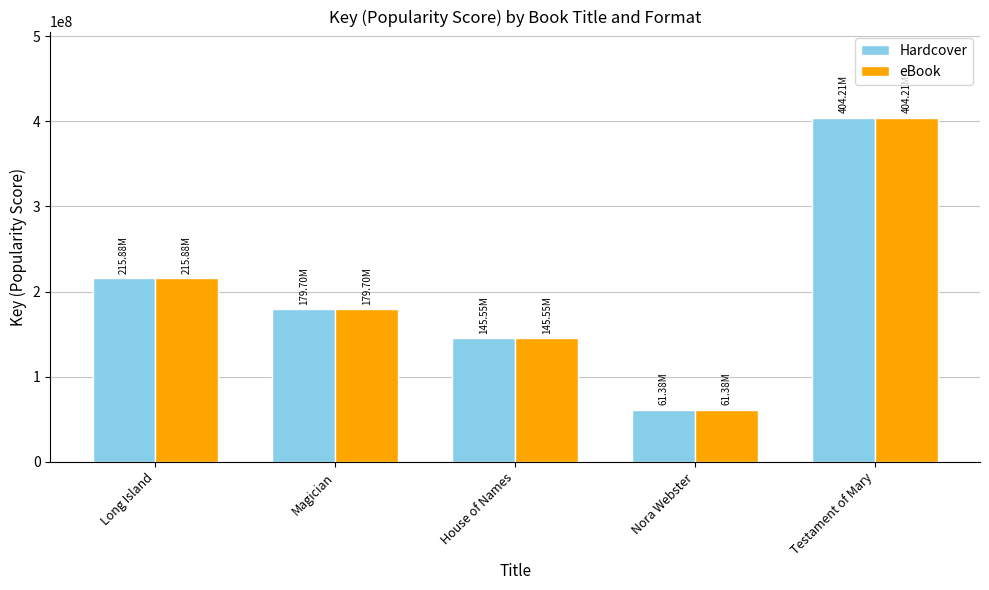

What is the sum of the eBook values at Magician and Nora Webster?

241078202